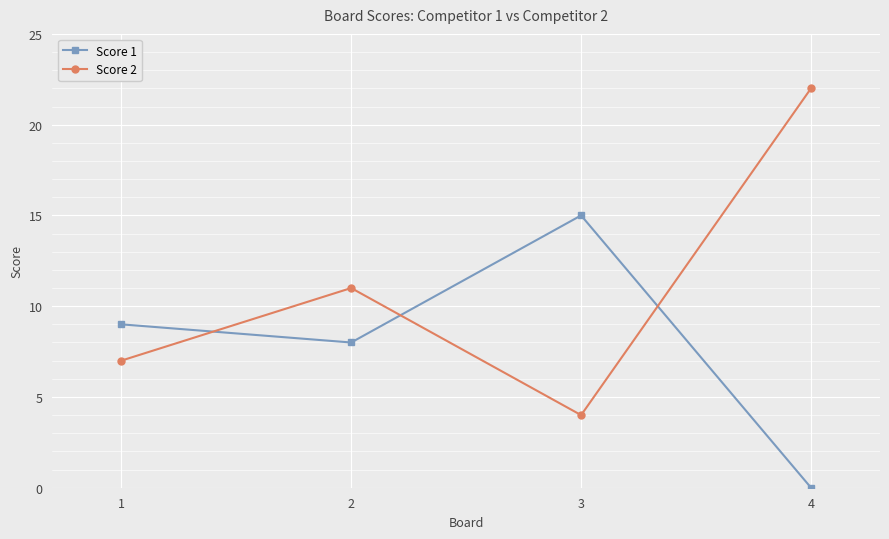

Where is the first local maximum for Score 1?

3